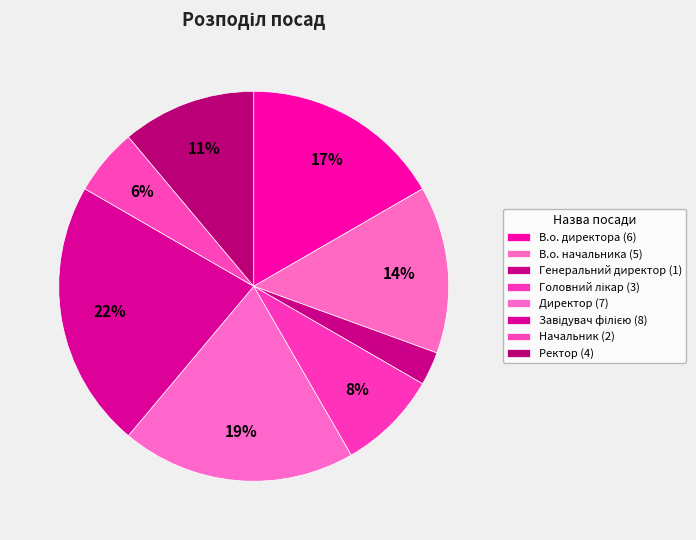

To the nearest percent, what is the average slice percentage?

12%